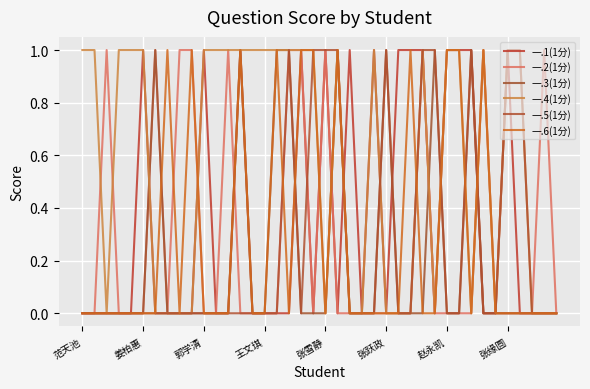

What is the sum of all 一.2(1分) values?

11